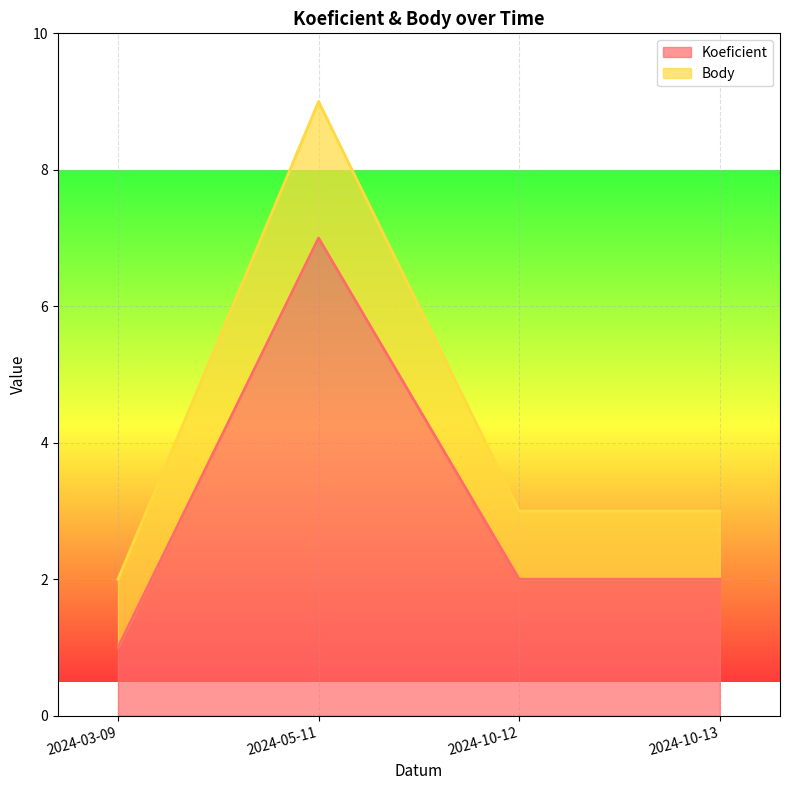

Between 2024-05-11 and 2024-10-13, which series saw the biggest shift?

Body